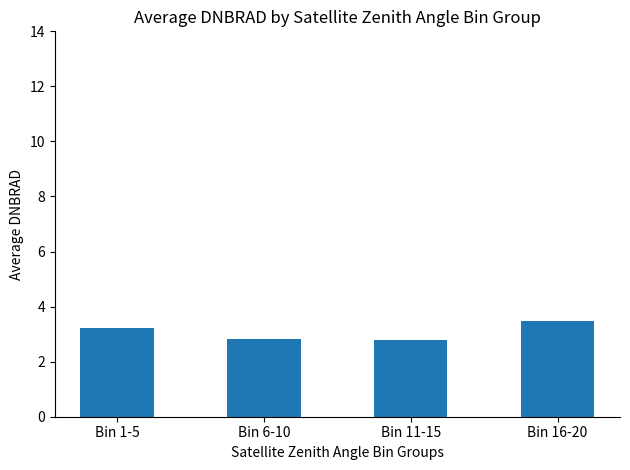

What position from the left is Bin 16-20?

4